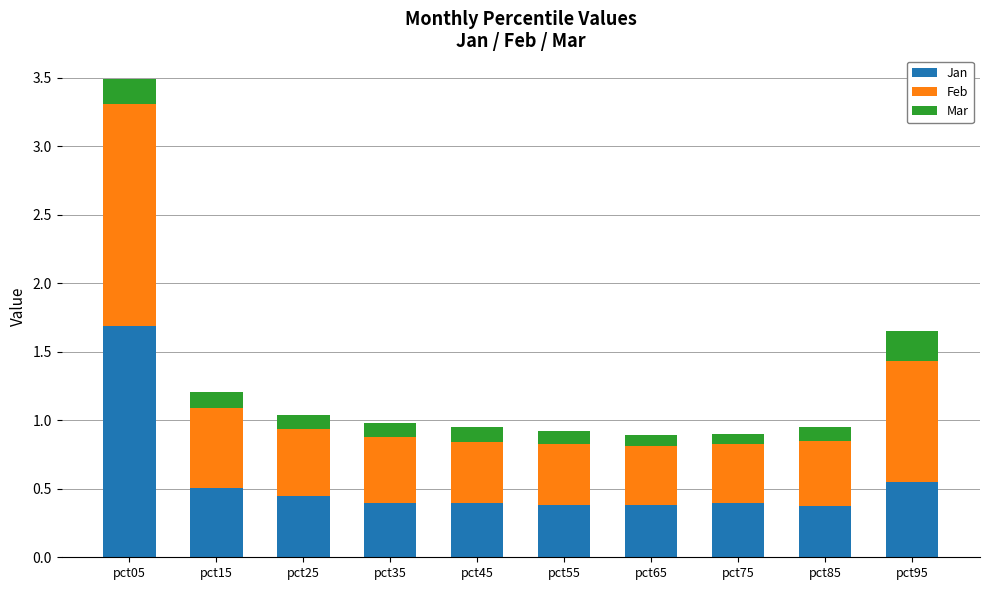

How many Jan values are between 0 and 1?

9